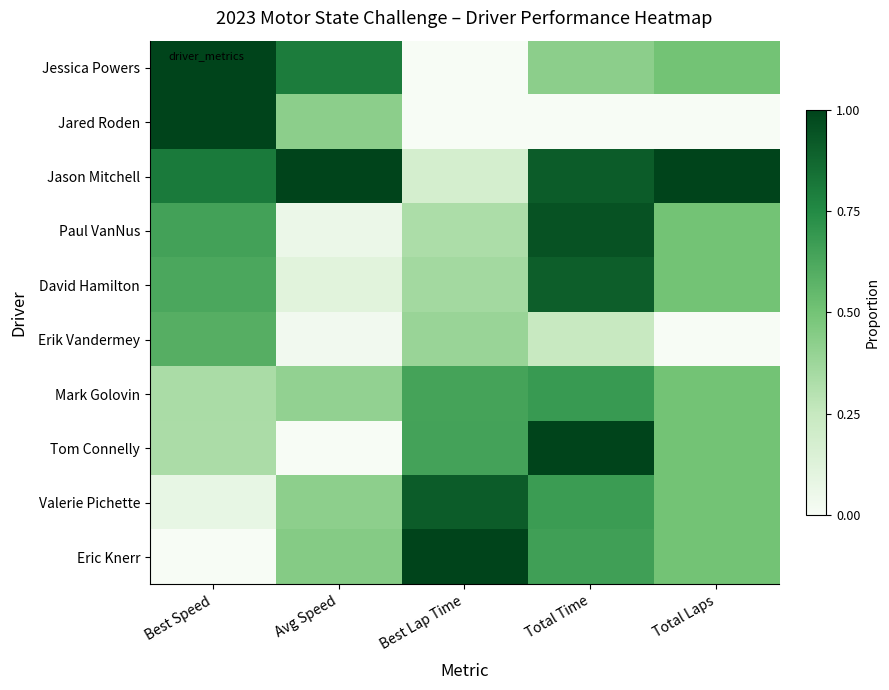

At which category is the sum across all series the highest?

Total Time